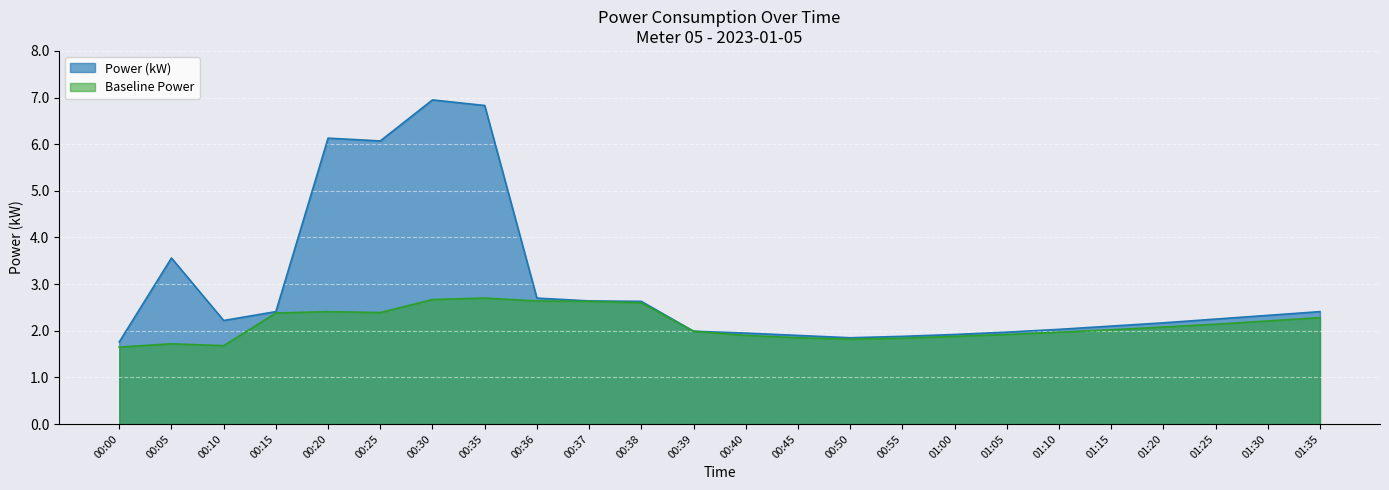

Which series has the largest total across all categories?

Power (kW)